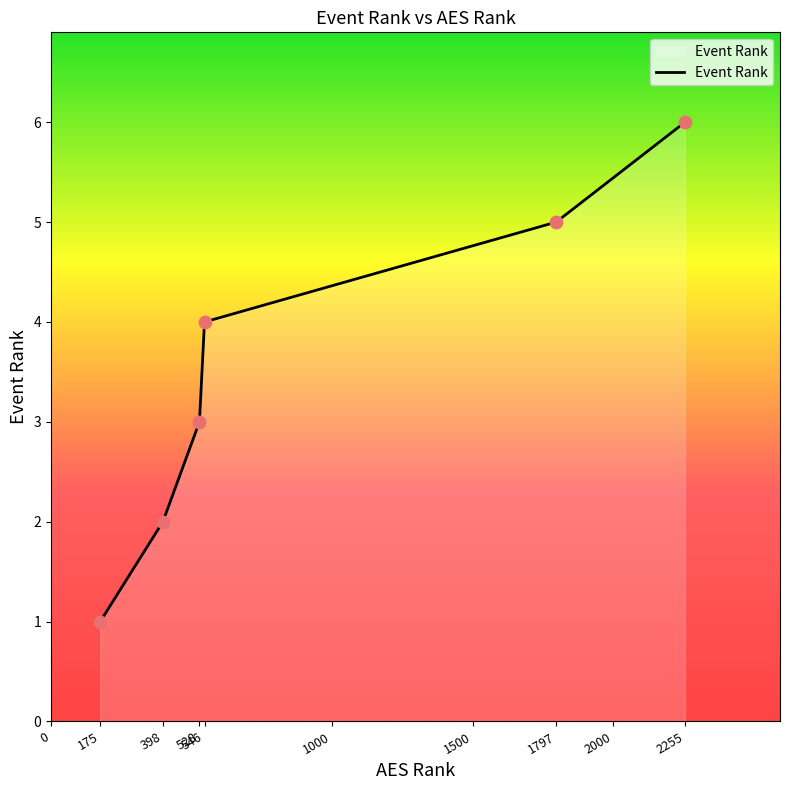

Which has a higher value, 2255 or 546?

2255